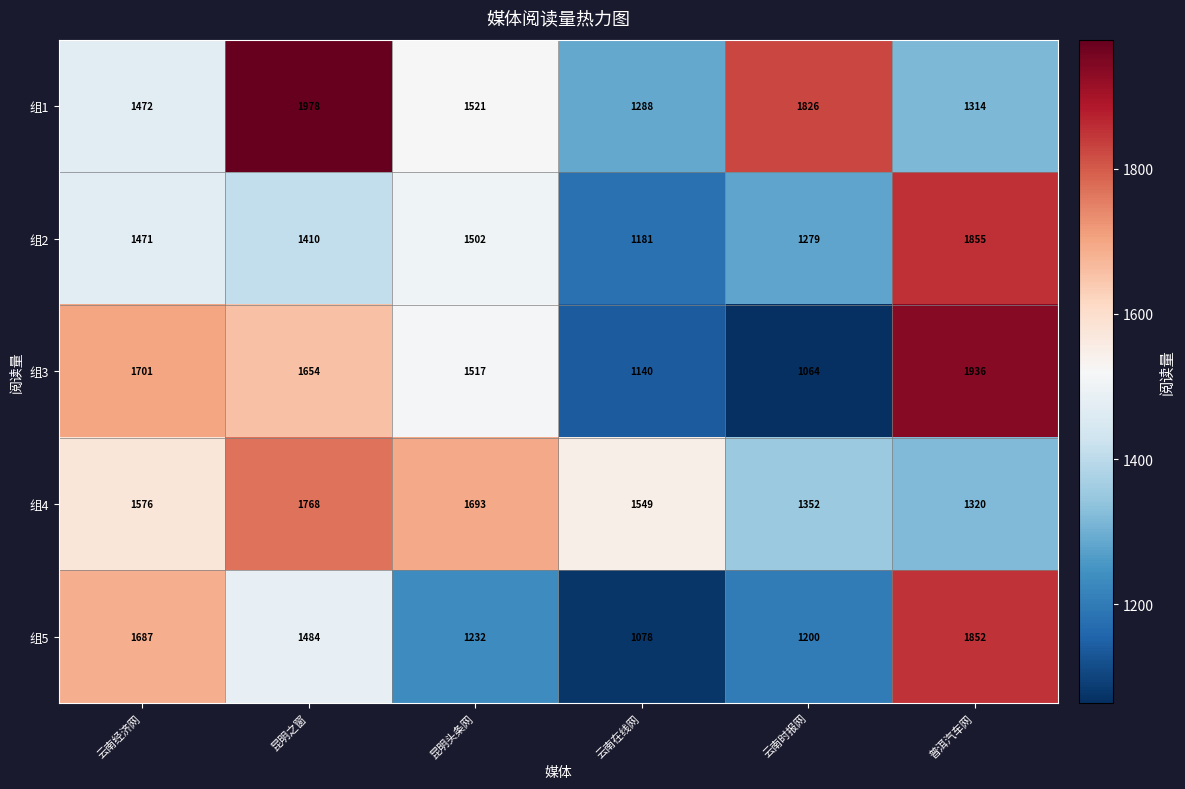

Reading left to right, list all the values displayed in this chart.

组1: 1472	1978	1521	1288	1826	1314
组2: 1471	1410	1502	1181	1279	1855
组3: 1701	1654	1517	1140	1064	1936
组4: 1576	1768	1693	1549	1352	1320
组5: 1687	1484	1232	1078	1200	1852